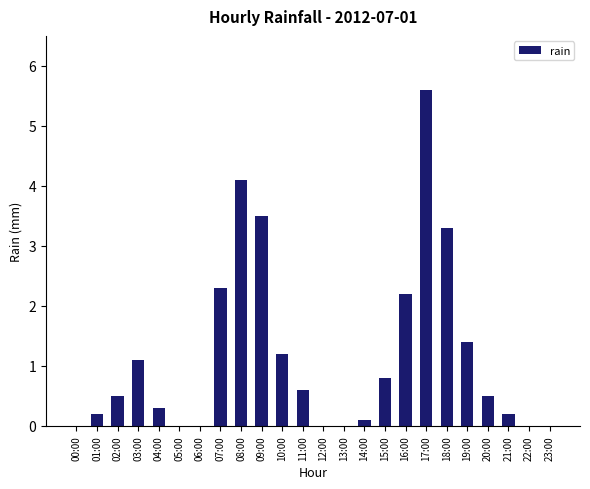

What is the sum of all values?

27.9